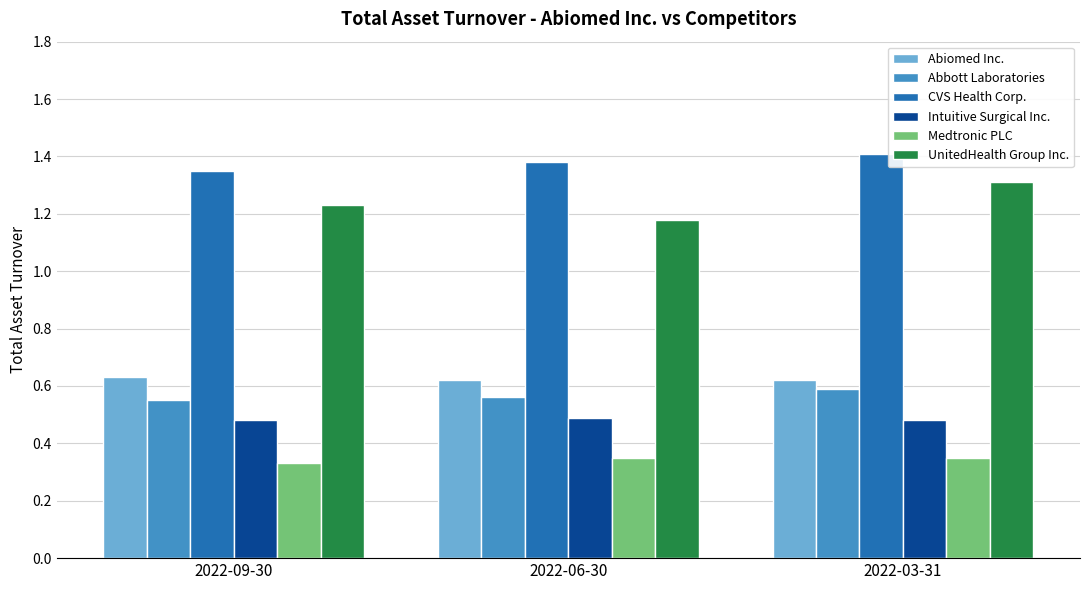

Are the bars grouped side by side (vs. stacked)?

Yes